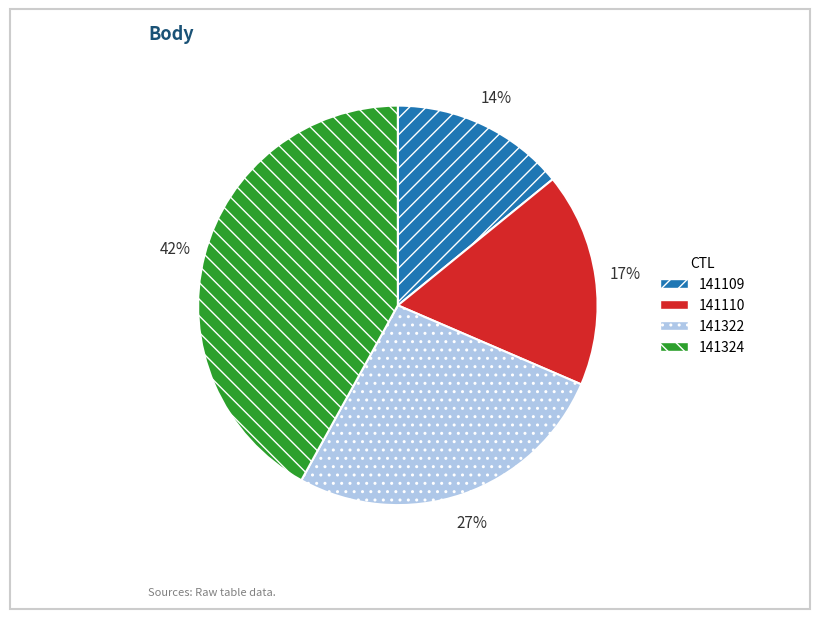

Does 141324 represent more than half of the total?

No